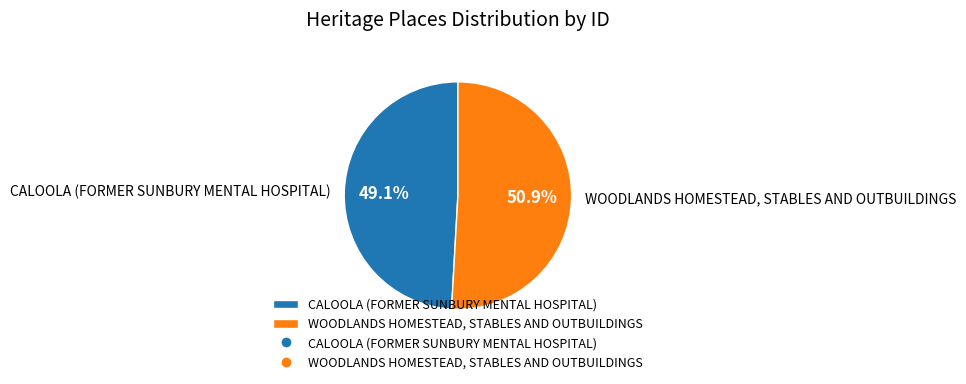

How many segments does this pie chart have?

2